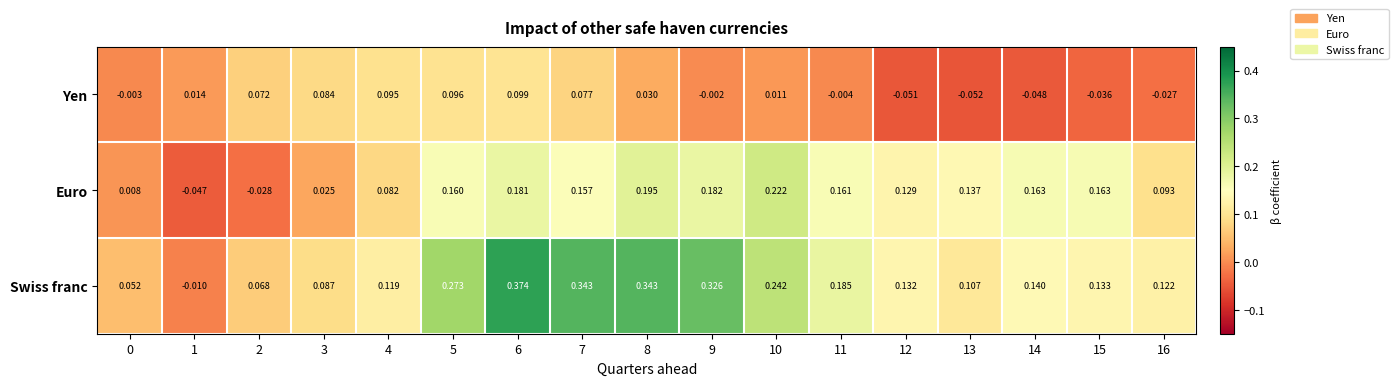

Which series changed the most between 2 and 8?

Swiss franc